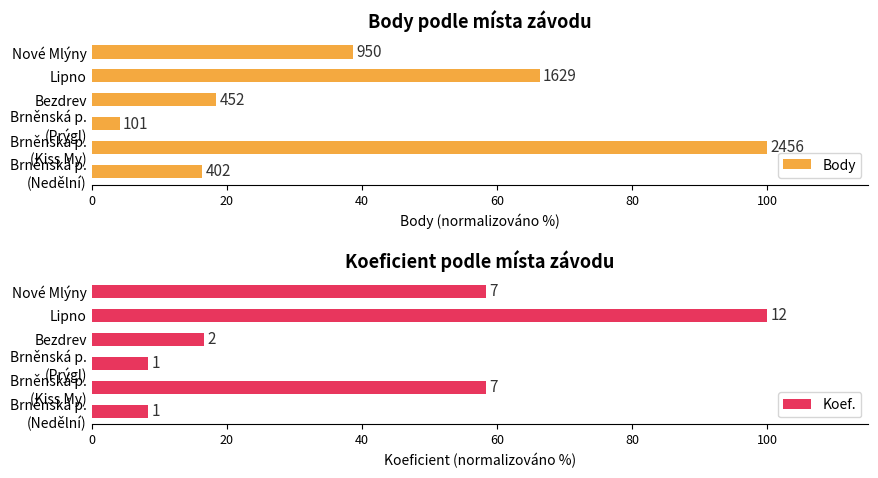

How many data points in Body are less than 38?

3